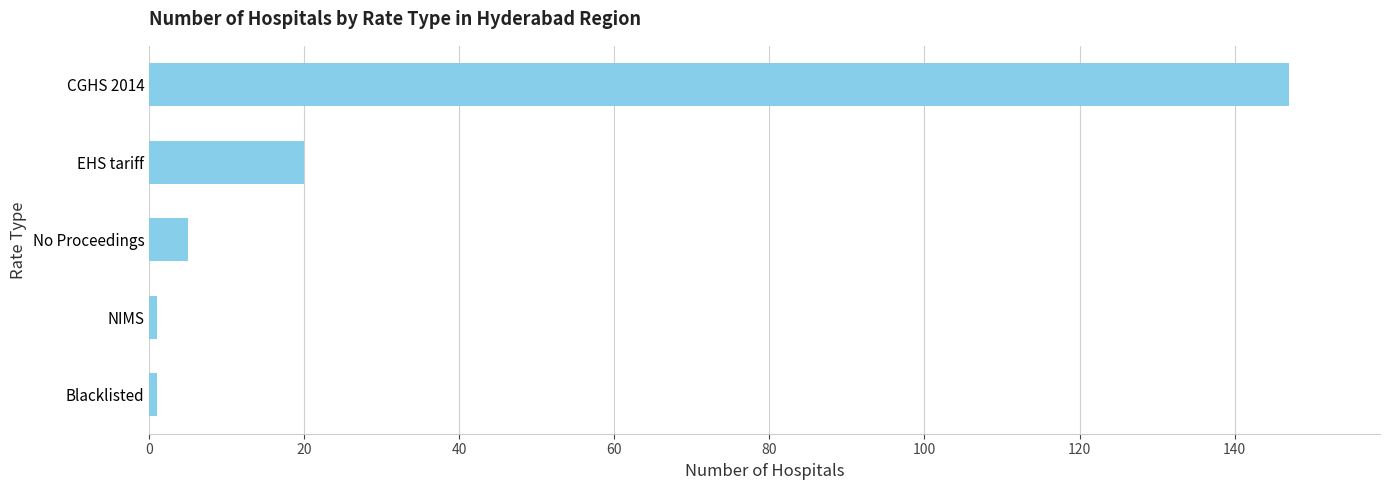

True or false: the data shows 26 at EHS tariff.

False